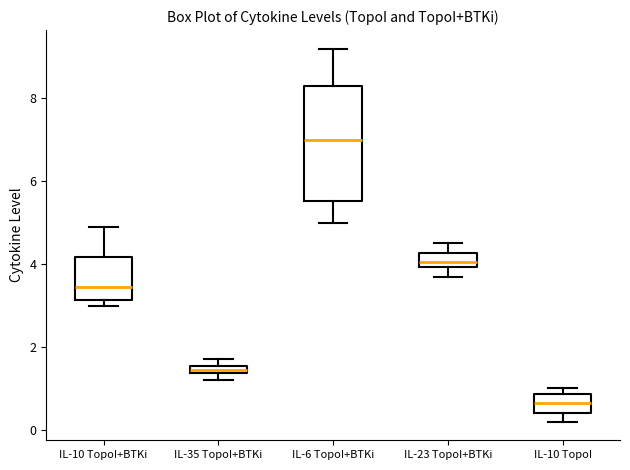

Where is the upper edge of the box for IL-10 TopoI on the y-axis? The values are not printed on the chart, so give them approximately, as read against the axis.

0.8